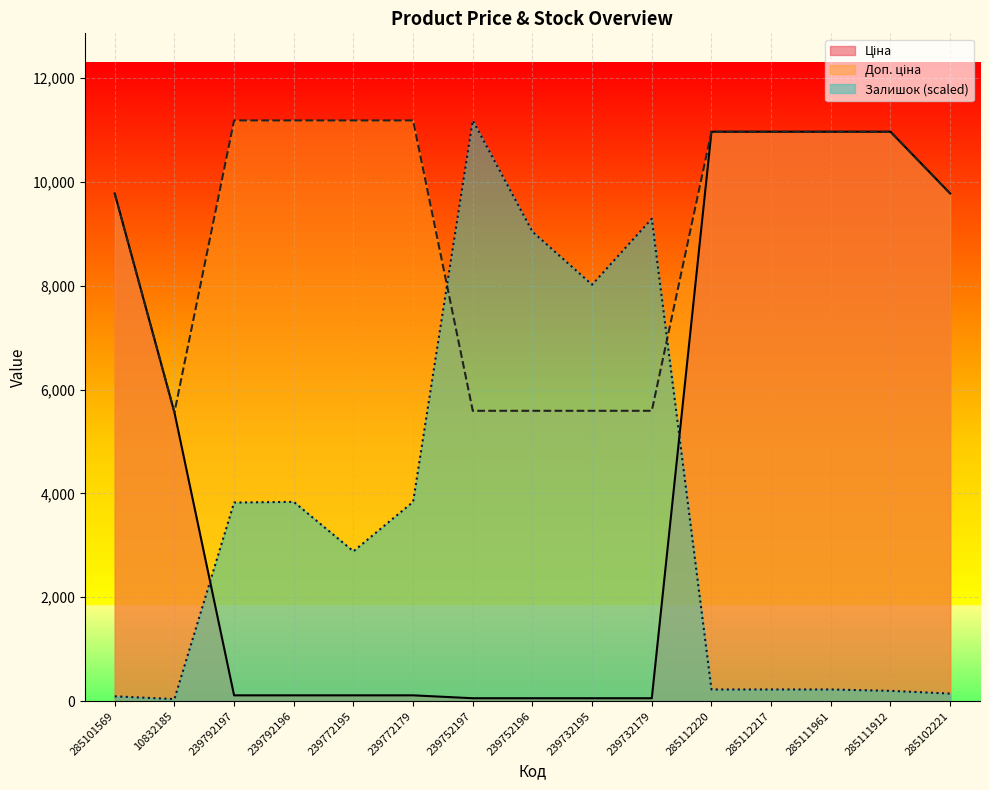

What position from the left is 285111912?

14